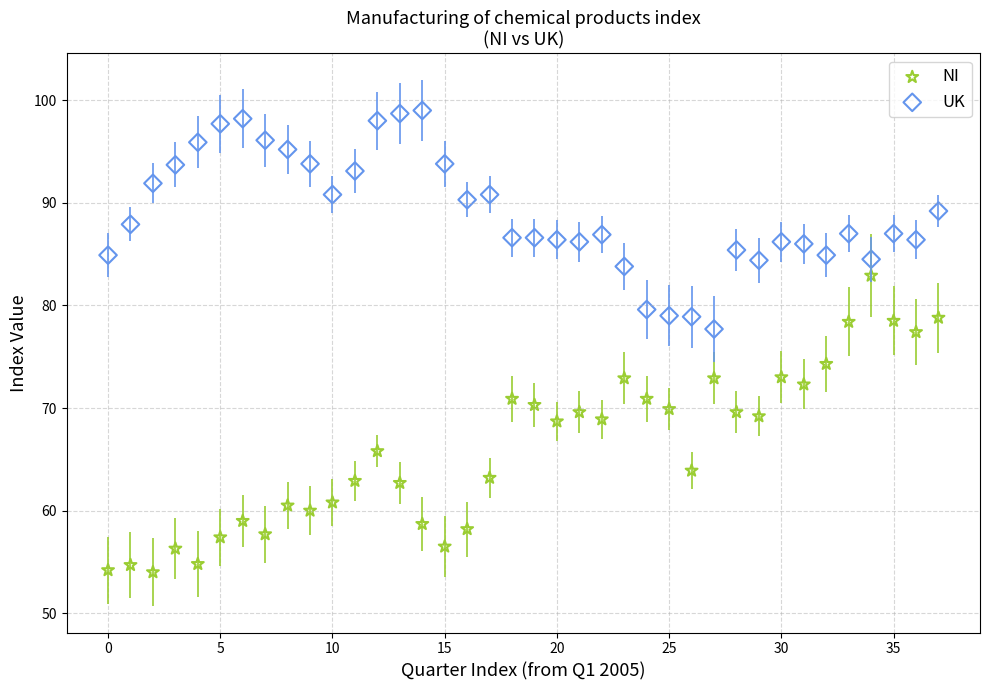

Across all data points, what is the range of Y values (max minus min)?

45.0